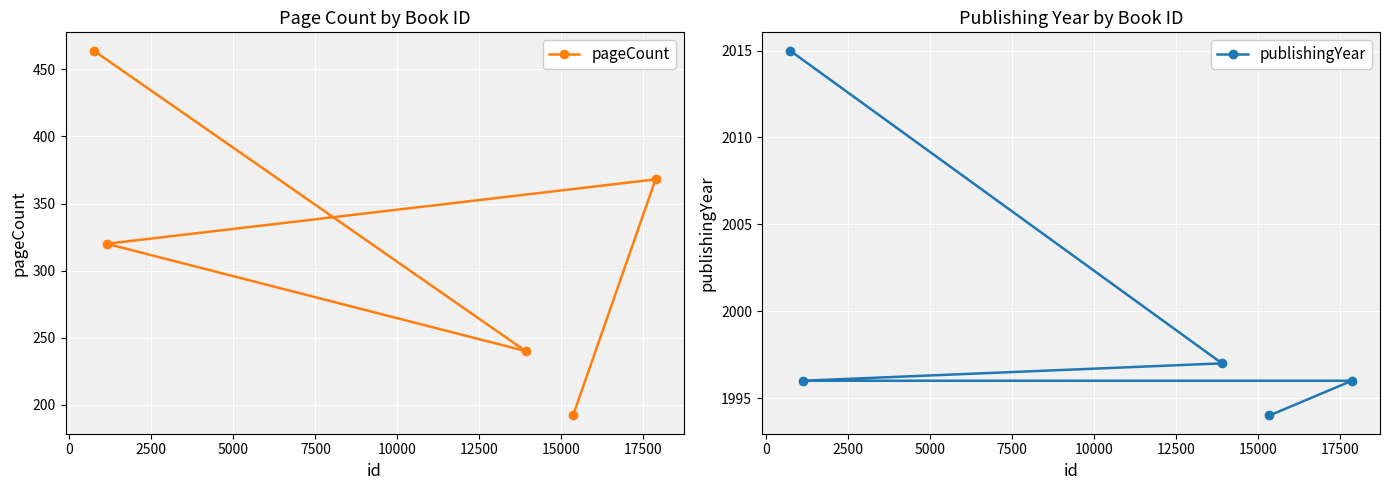

True or false: publishingYear and pageCount cross at least once.

False